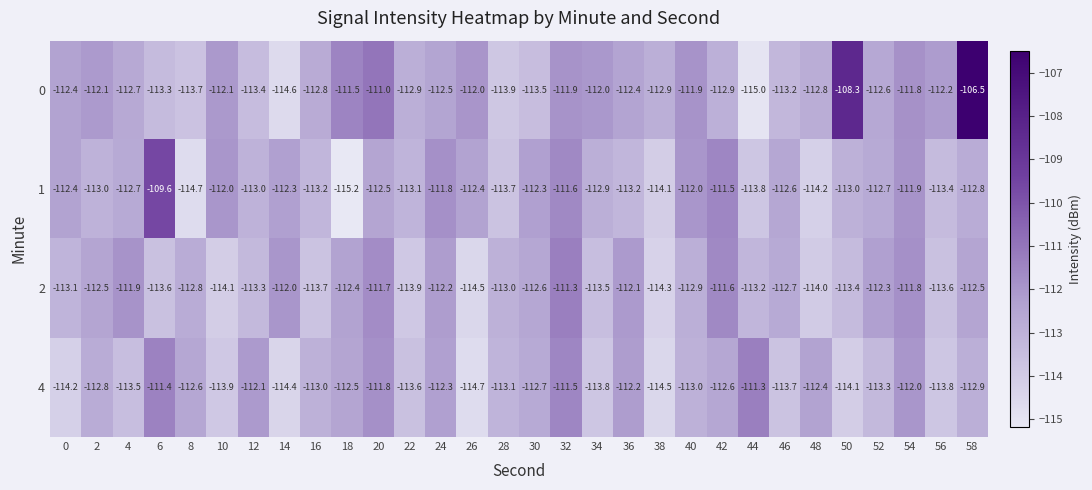

Which label corresponds to the smallest value in the chart?

18